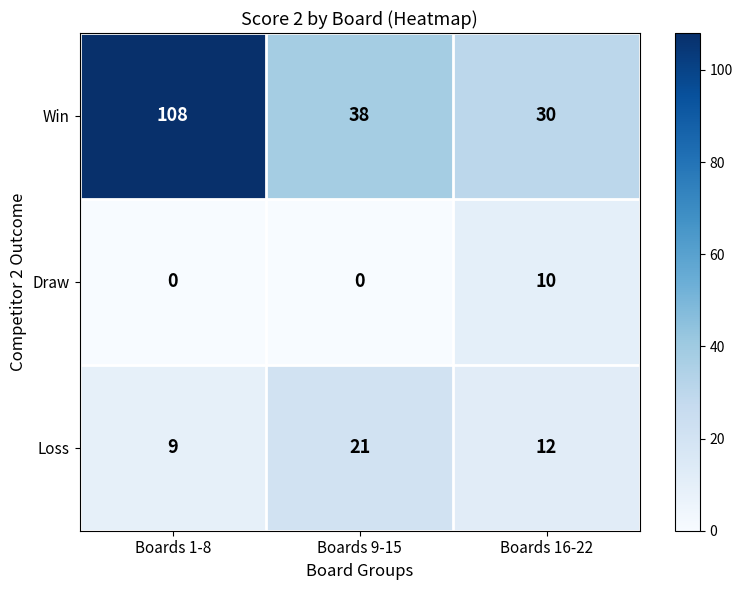

What is the total value across all series at Boards 1-8?

117